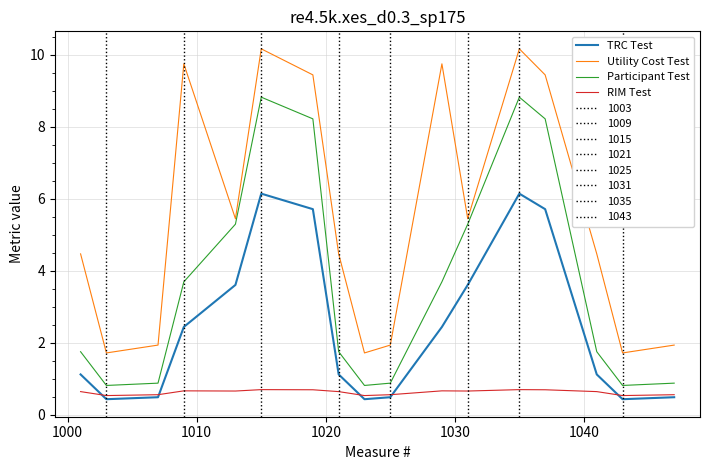

Which series has the largest total across all categories?

Utility Cost Test